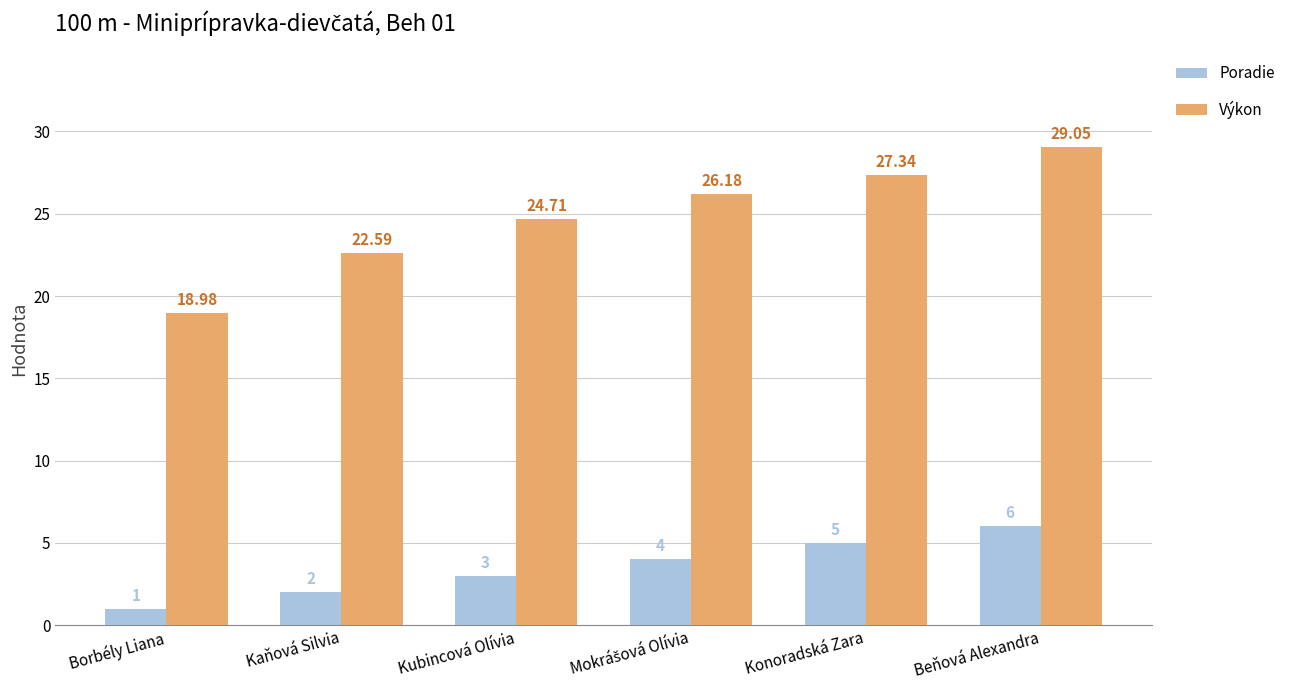

Reading left to right, what are all the values shown in this chart?

Poradie: 1.0	2.0	3.0	4.0	5.0	6.0
Výkon: 19.0	22.6	24.7	26.2	27.3	29.1